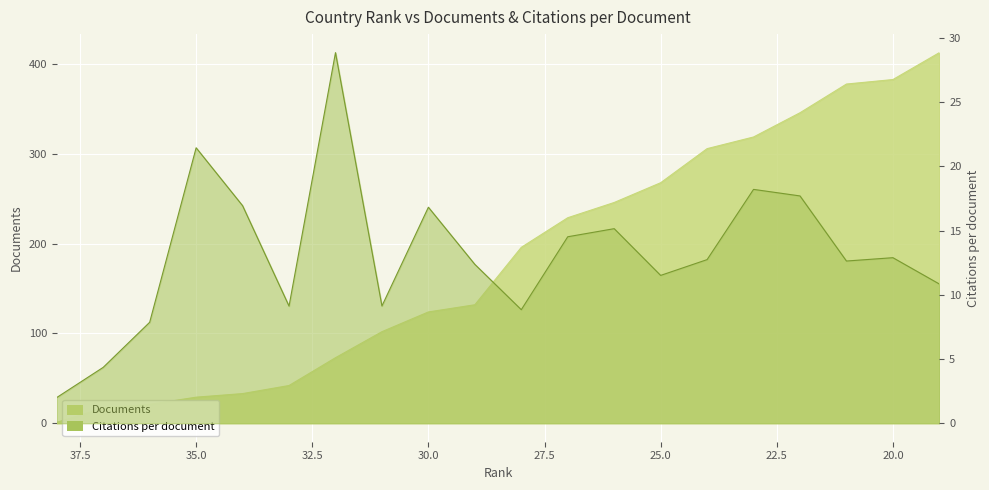

What are all the series names shown in the legend?

Documents, Citations per document